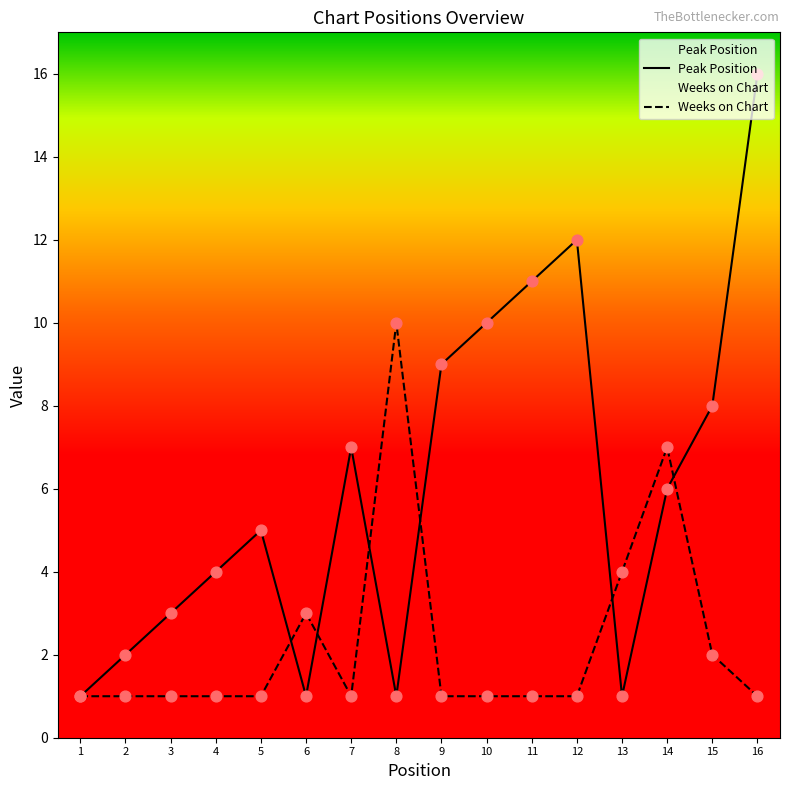

Which series has the largest total across all categories?

Peak Position